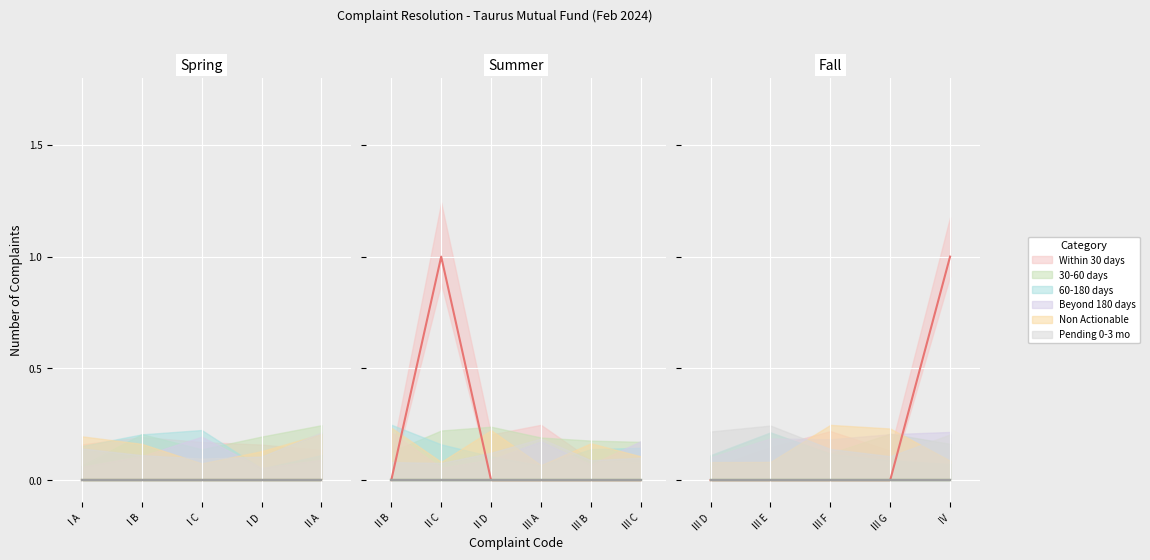

What is the label of the 16th point from the right?

I A